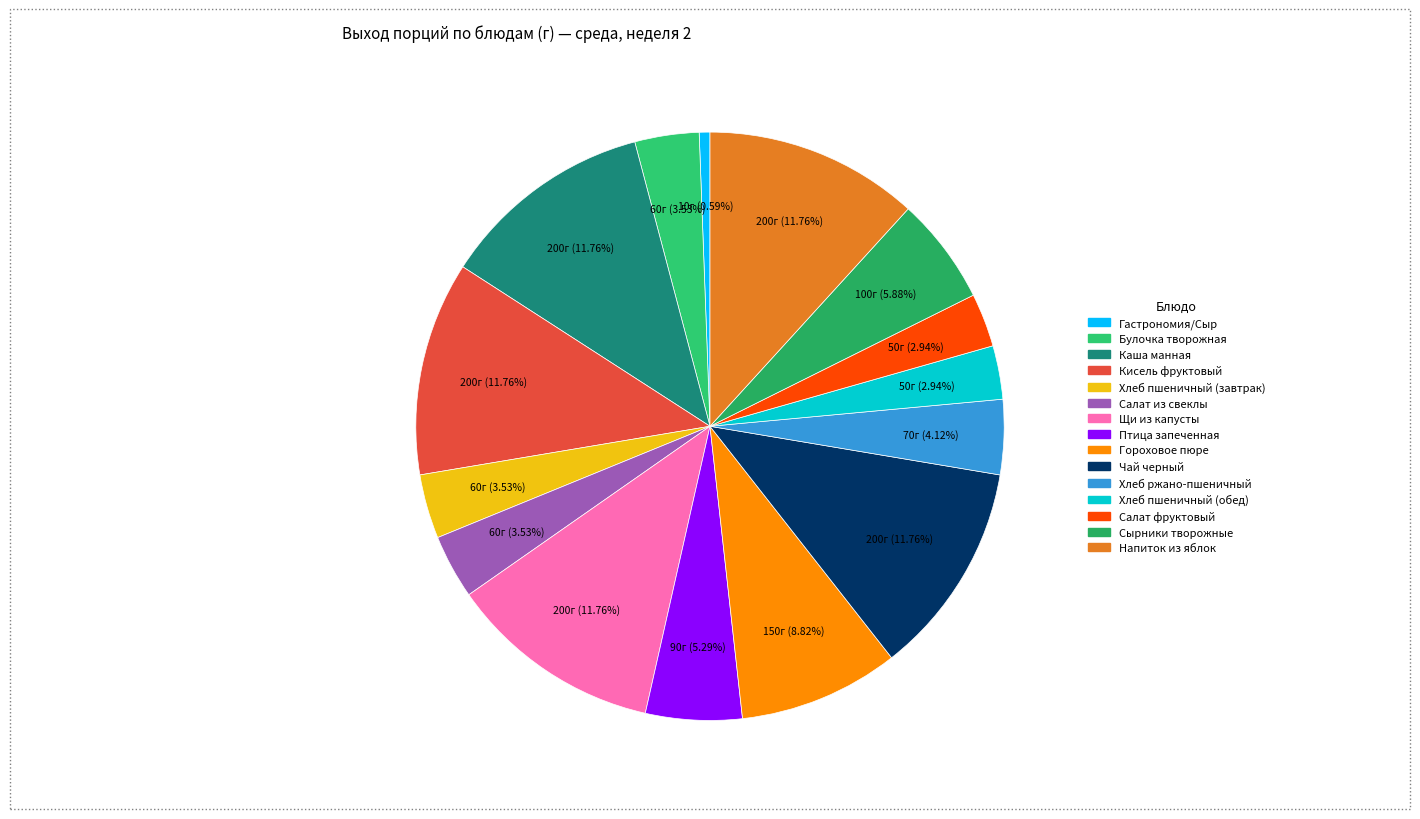

What percentage do Напиток из яблок and Щи из капусты together represent?

23.5%